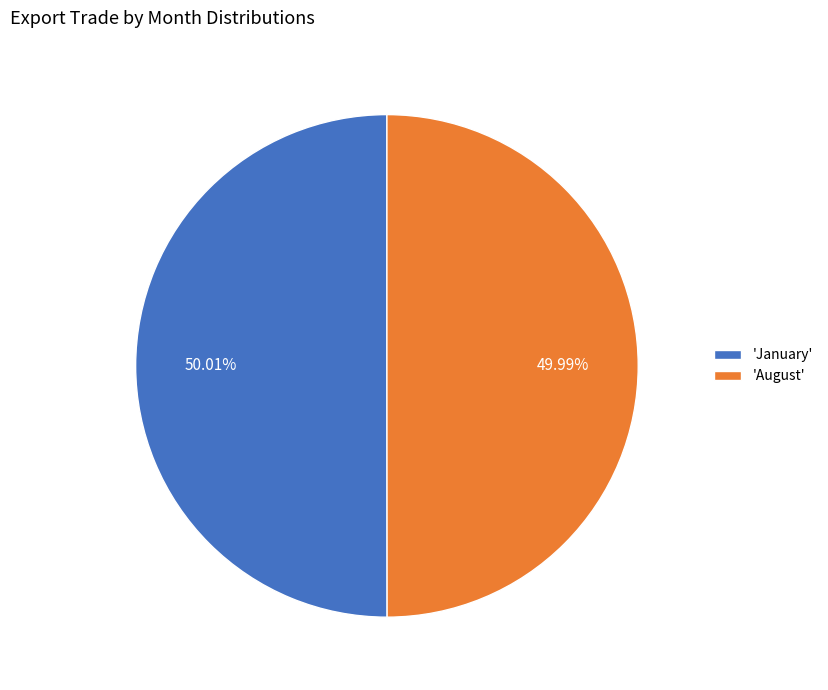

Does any single category account for the majority?

Yes